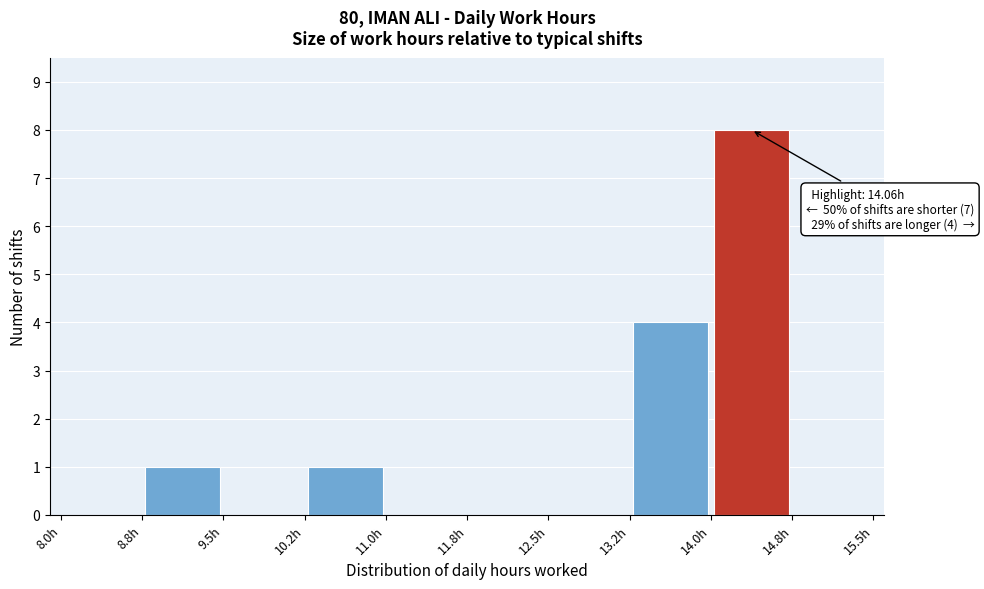

Which range on the x-axis has the tallest bar?

14.00 to 14.75